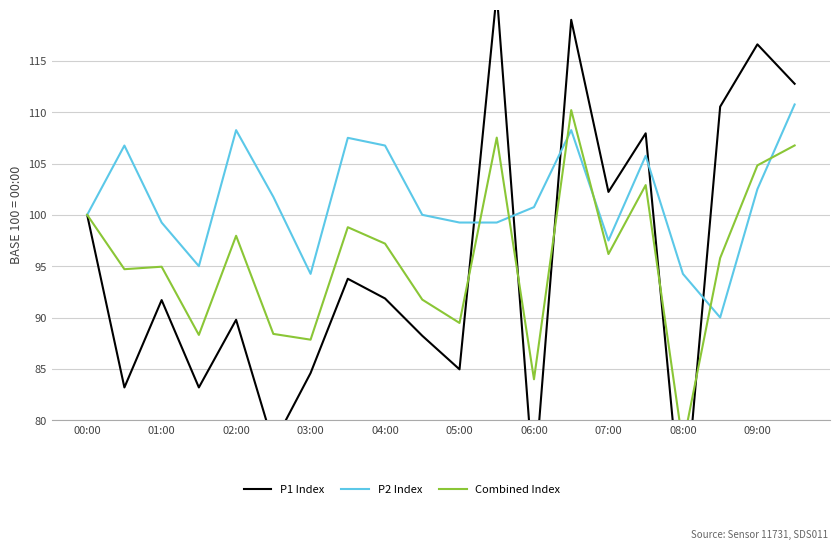

What is the minimum value shown in the chart?

69.4